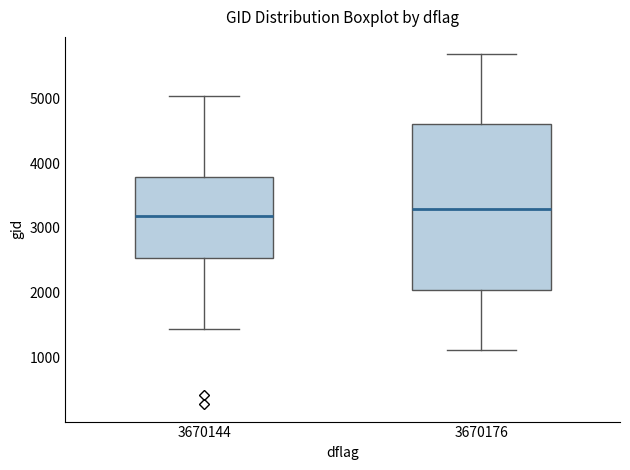

Reading left to right, transcribe this box plot: for each box, give where its median line is, the range the box spans, and where its two whiskers end, as read against the y-axis. The values are not printed on the chart, so give them approximately, as read against the axis.

3670144: median 3200, box 2500 to 3800, whiskers 1400 to 5000
3670176: median 3300, box 2000 to 4600, whiskers 1100 to 5700